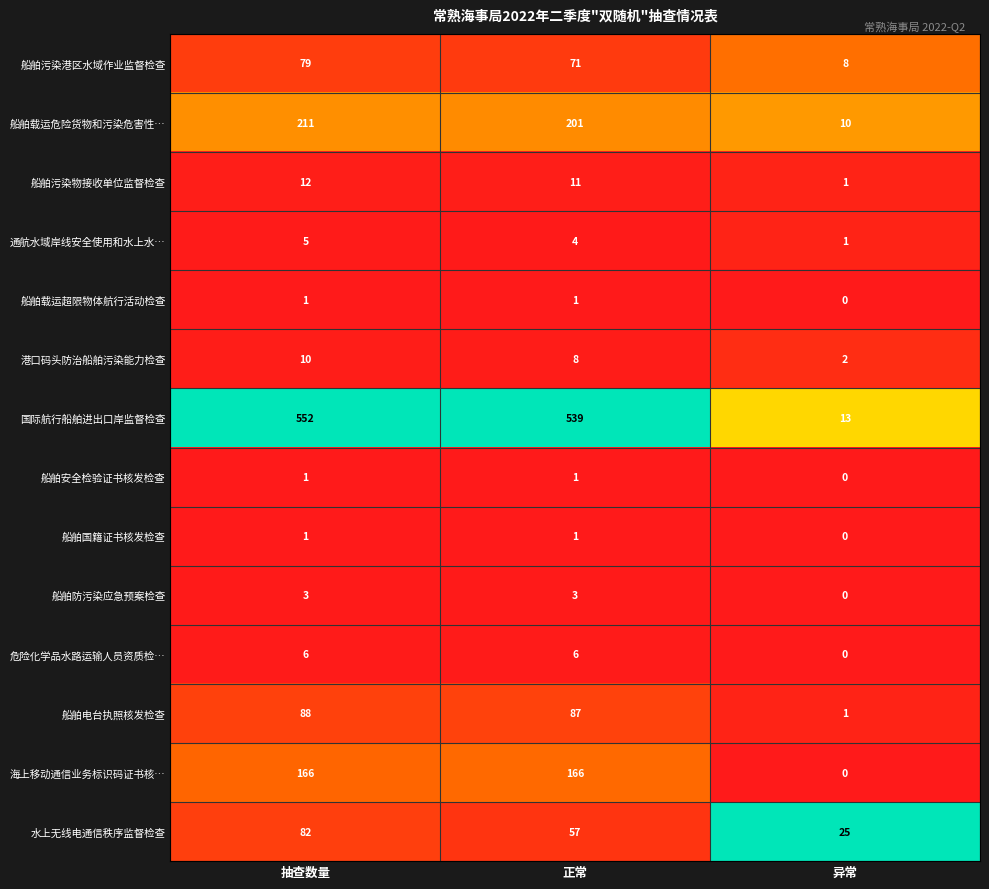

What is the difference between the highest and lowest values at 抽查数量?

551